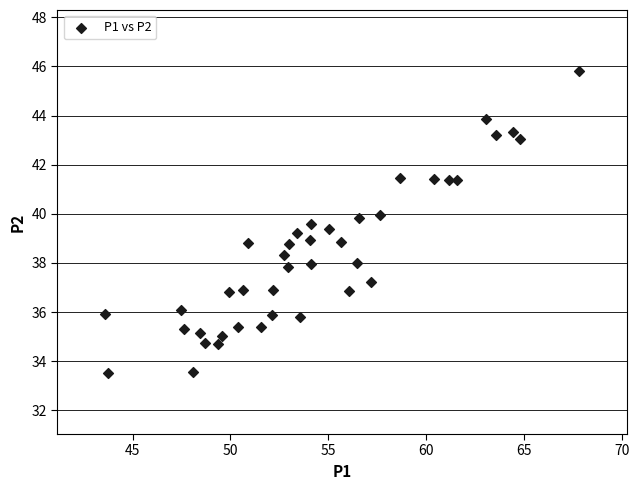

What is the range of X values (max minus min)?

24.2